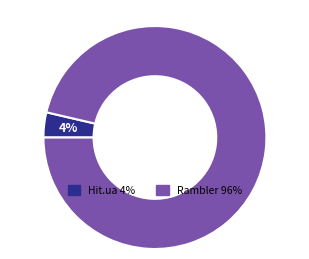

Is there any slice that represents more than half of the pie?

Yes